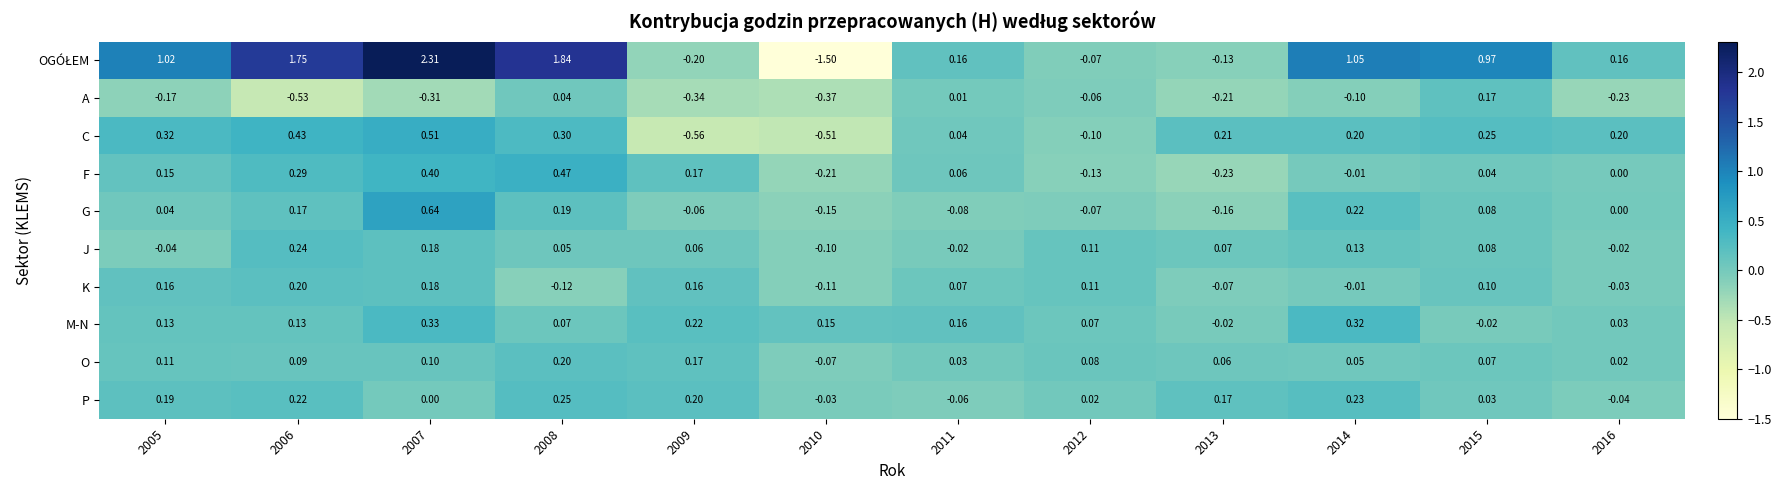

Is the value of J at 2012 greater than the value of O at 2012?

Yes